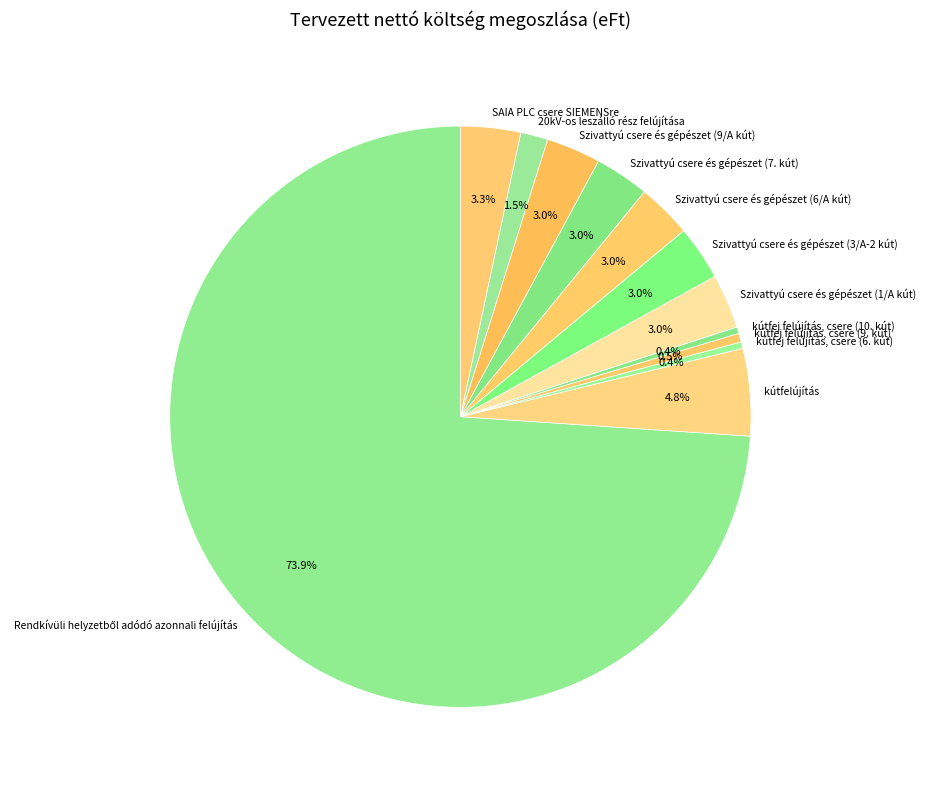

To the nearest percent, what portion does SAIA PLC csere SIEMENSre represent?

3%